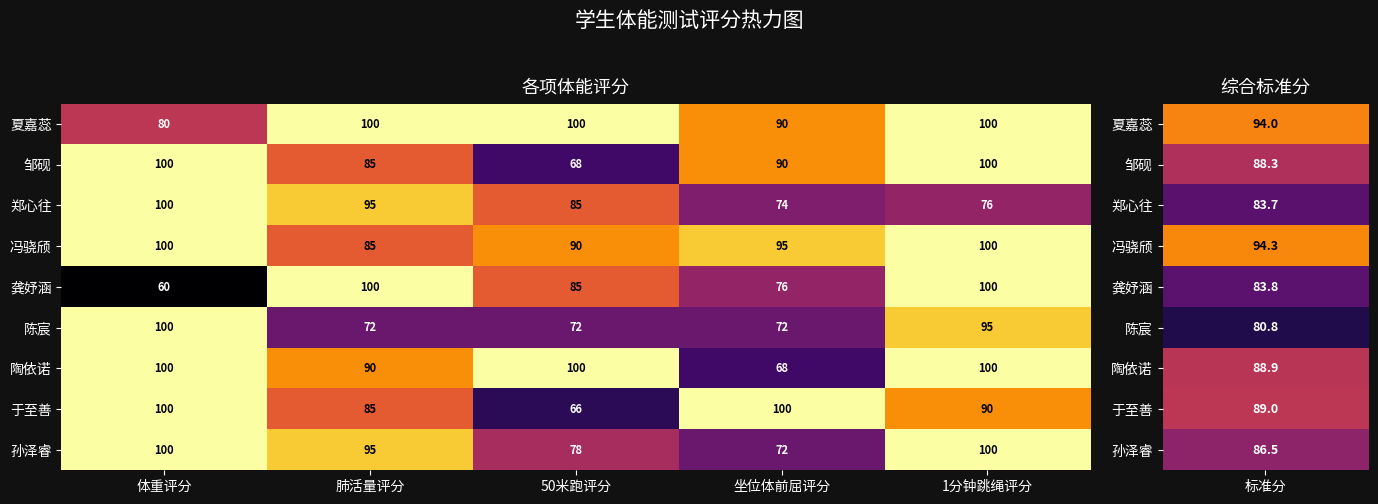

What is the average value of the 陈宸 series?

82